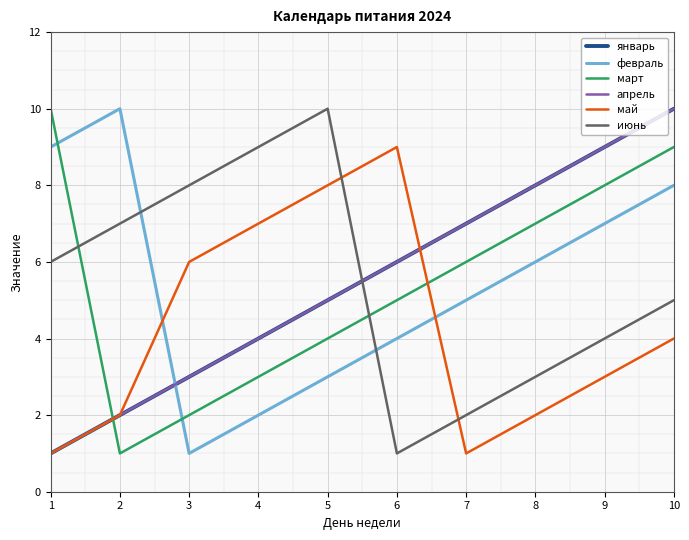

At which category is the sum across all series the highest?

10